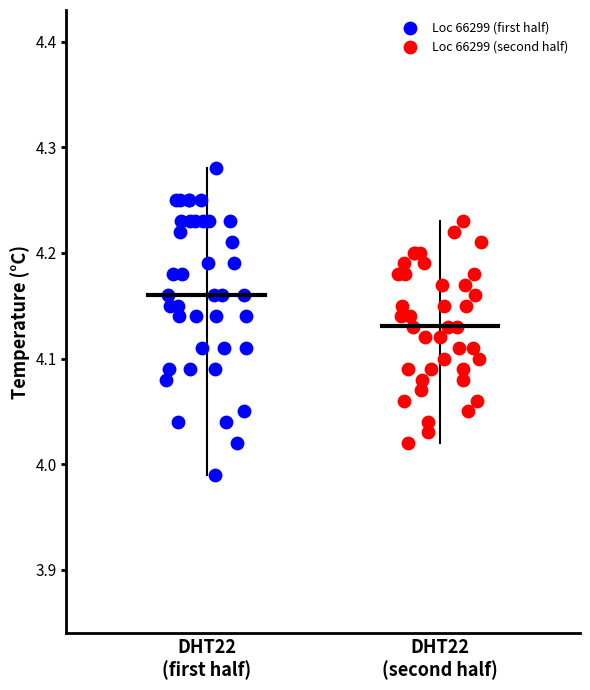

Which series reaches the minimum Y coordinate?

Loc 66299 (first half)